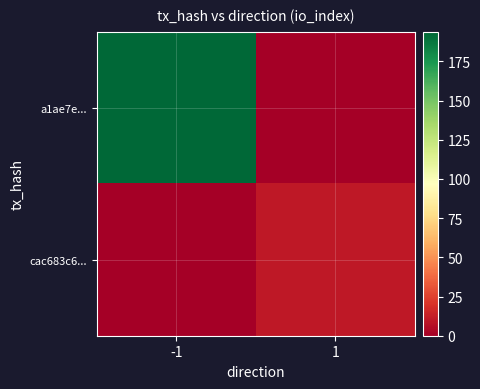

What is the difference between the highest and lowest values at -1?

194